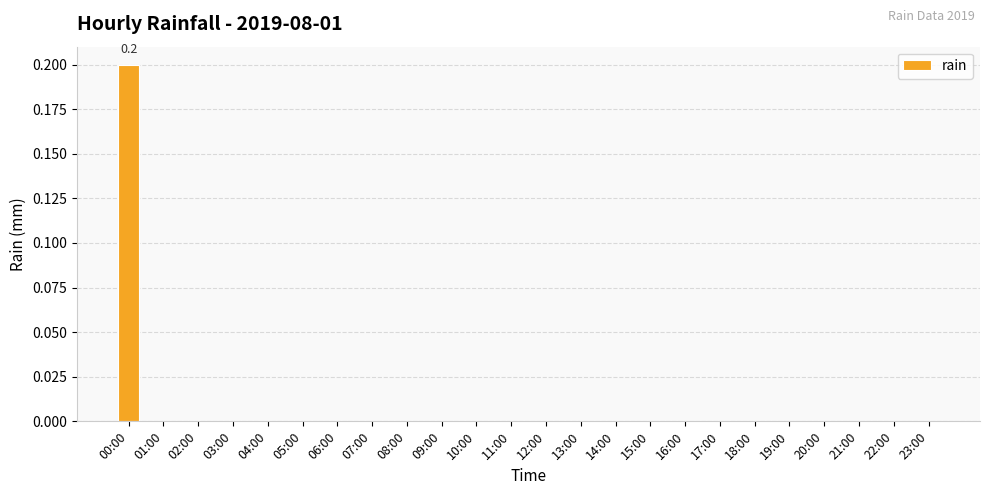

At which category does the chart reach its peak across all series?

00:00